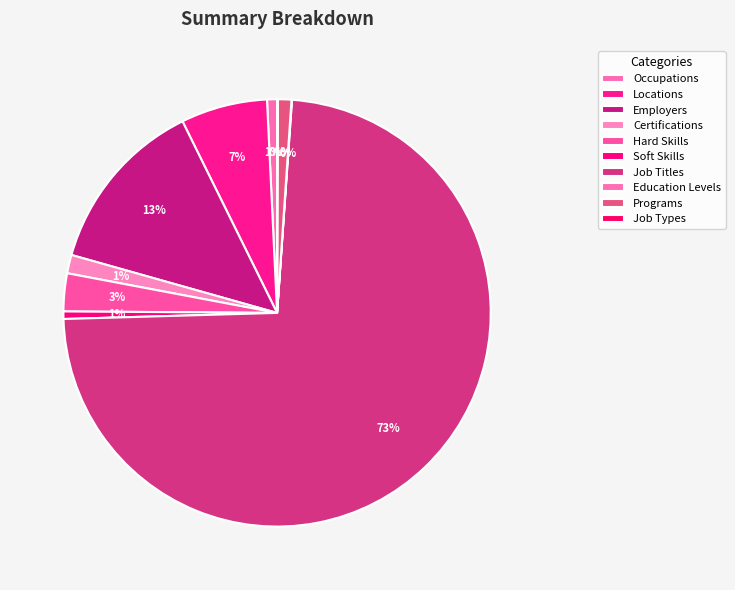

How many slices are in this pie chart?

10